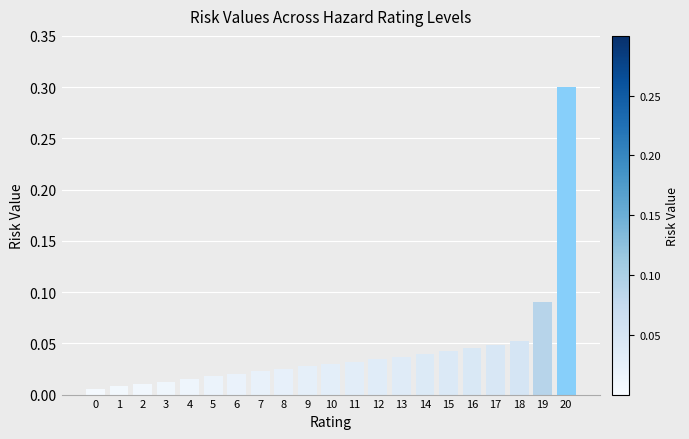

How many data points does each series have?

21